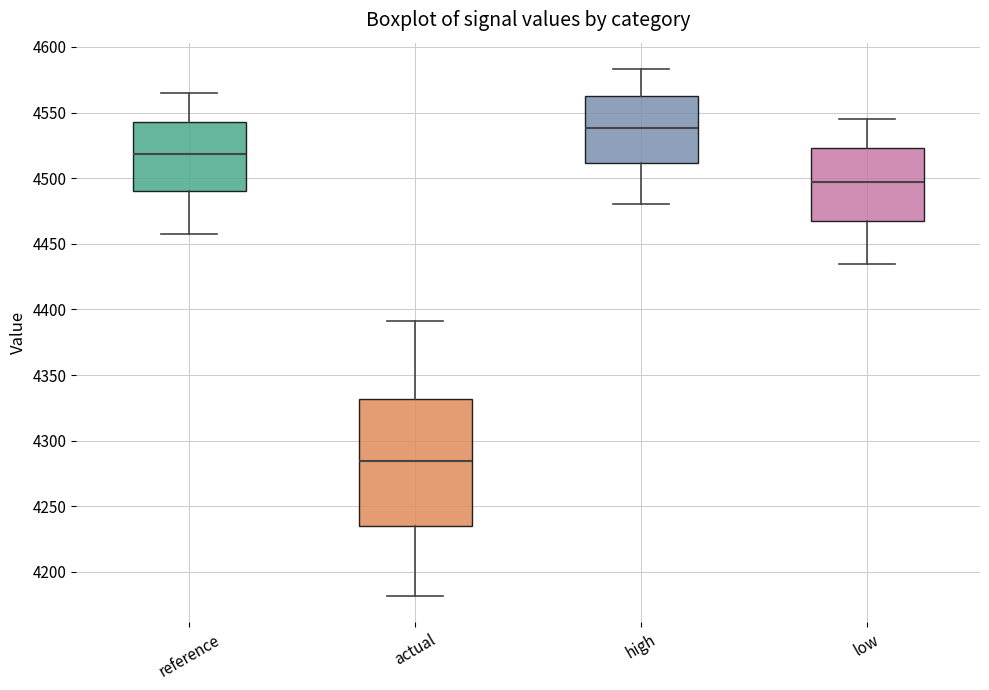

Reading left to right, read every box against the y-axis: the position of its median line, the range the box covers, and the ends of its whiskers. The values are not printed on the chart, so give them approximately, as read against the axis.

reference: median 4520, box 4490 to 4545, whiskers 4455 to 4565
actual: median 4285, box 4235 to 4330, whiskers 4180 to 4390
high: median 4540, box 4510 to 4560, whiskers 4480 to 4585
low: median 4495, box 4465 to 4525, whiskers 4435 to 4545